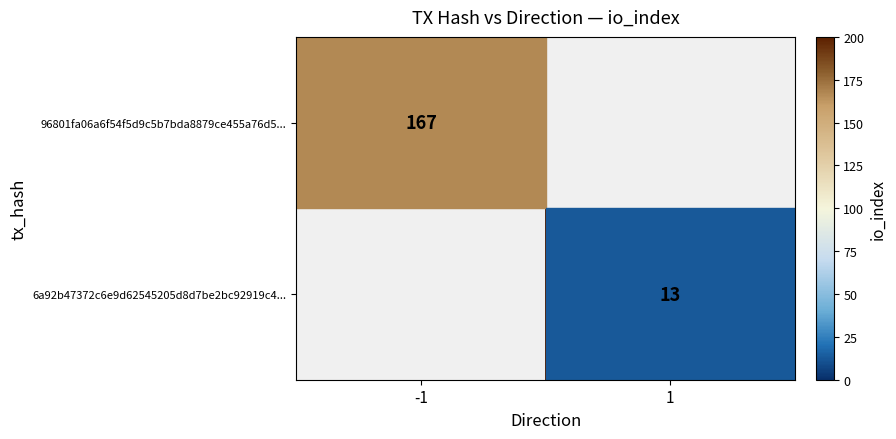

True or false: 6a92b47372c6e9d62545205d8d7be2bc92919c4... has a value of 9 at 1.

False